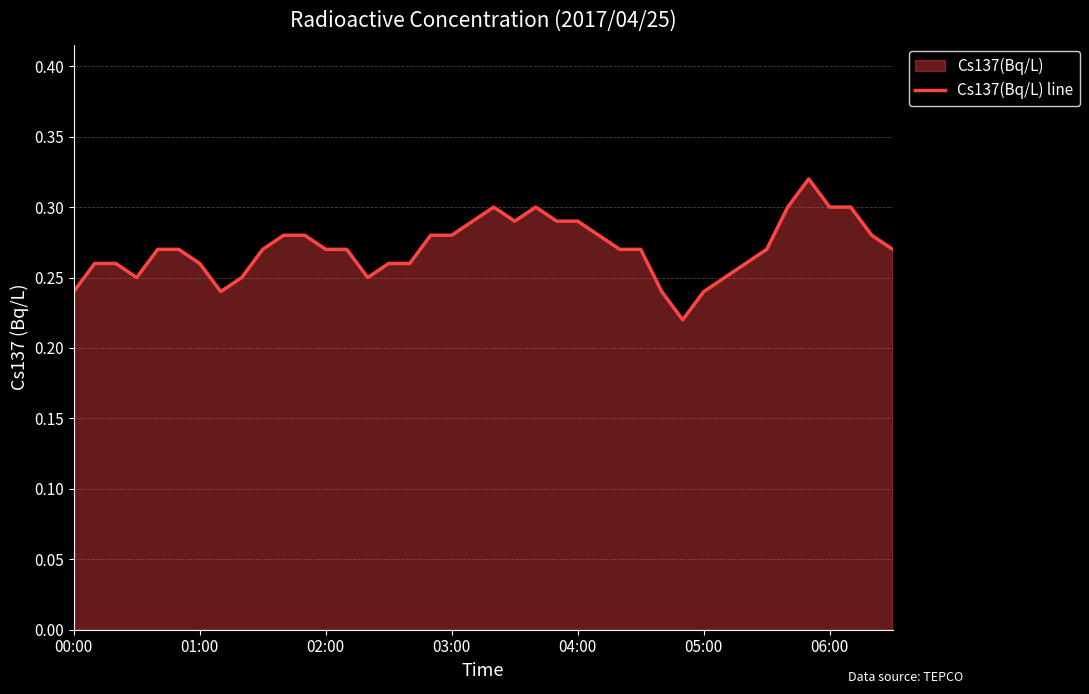

How many lines are shown in the chart?

1